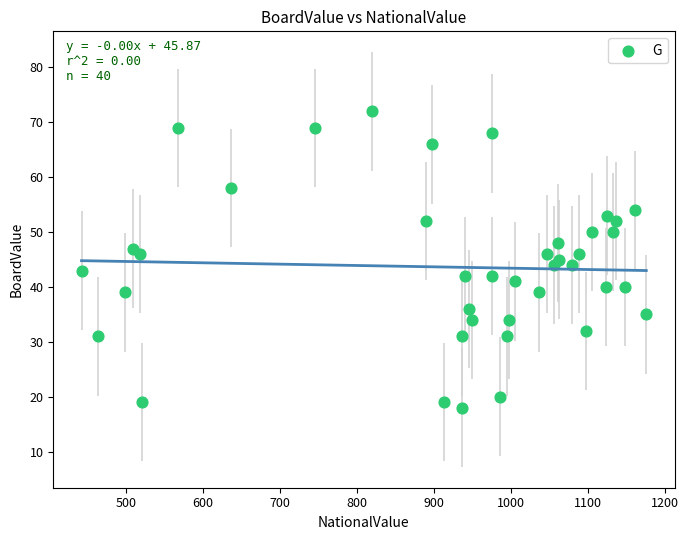

What is the range of X values (max minus min)?

734